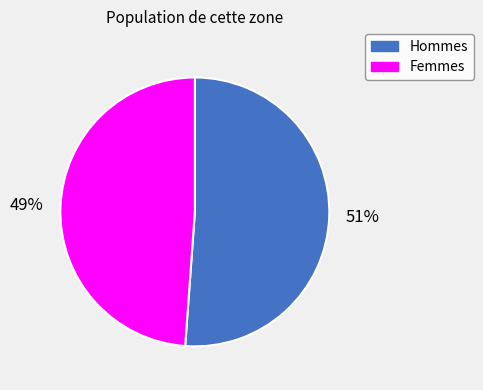

To the nearest percent, what is the difference between the largest and smallest slice percentages?

2%